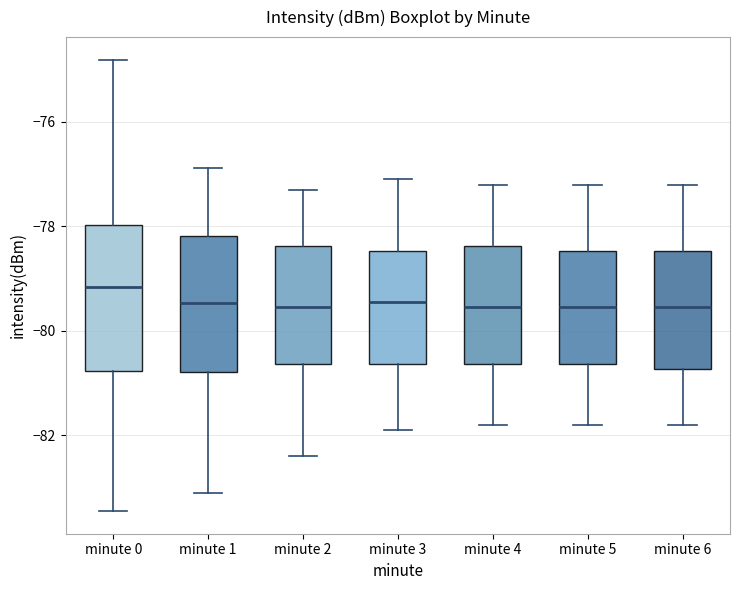

Reading left to right, transcribe this box plot: for each box, give where its median line is, the range the box spans, and where its two whiskers end, as read against the y-axis. The values are not printed on the chart, so give them approximately, as read against the axis.

minute 0: median -79.2, box -80.8 to -78.0, whiskers -83.4 to -74.8
minute 1: median -79.4, box -80.8 to -78.2, whiskers -83.0 to -76.8
minute 2: median -79.6, box -80.6 to -78.4, whiskers -82.4 to -77.2
minute 3: median -79.4, box -80.6 to -78.4, whiskers -81.8 to -77.0
minute 4: median -79.6, box -80.6 to -78.4, whiskers -81.8 to -77.2
minute 5: median -79.6, box -80.6 to -78.4, whiskers -81.8 to -77.2
minute 6: median -79.6, box -80.8 to -78.4, whiskers -81.8 to -77.2